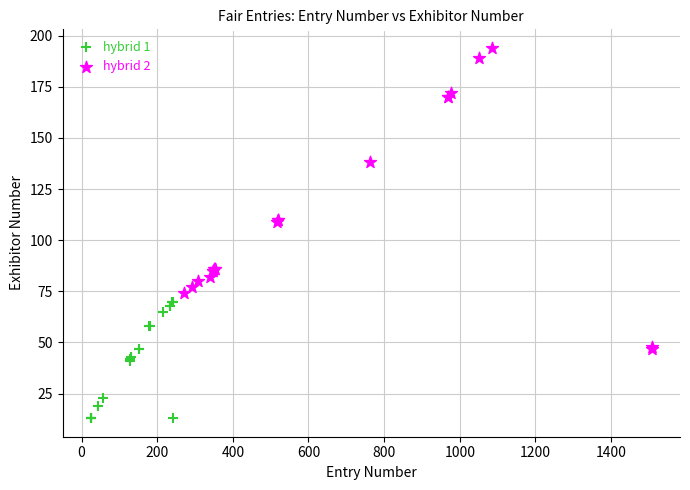

Which series reaches the minimum Y coordinate?

hybrid 1